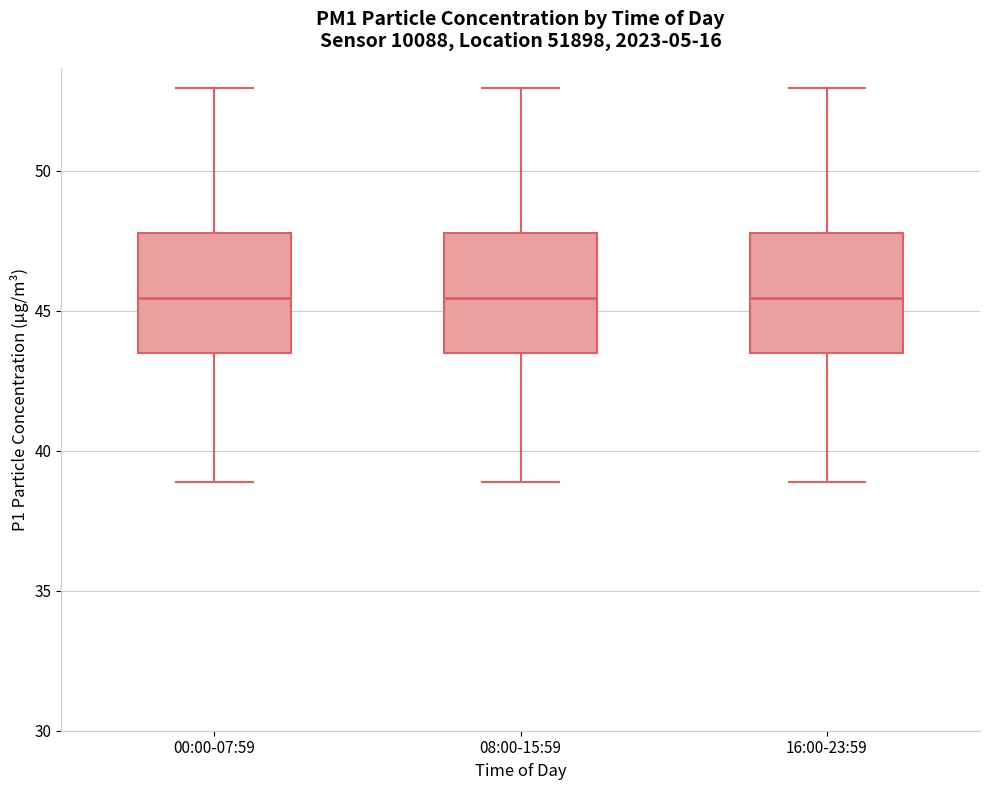

Reading left to right, transcribe this box plot: for each box, give where its median line is, the range the box spans, and where its two whiskers end, as read against the y-axis. The values are not printed on the chart, so give them approximately, as read against the axis.

00:00-07:59: median 45.5, box 43.5 to 48.0, whiskers 39.0 to 53.0
08:00-15:59: median 45.5, box 43.5 to 48.0, whiskers 39.0 to 53.0
16:00-23:59: median 45.5, box 43.5 to 48.0, whiskers 39.0 to 53.0